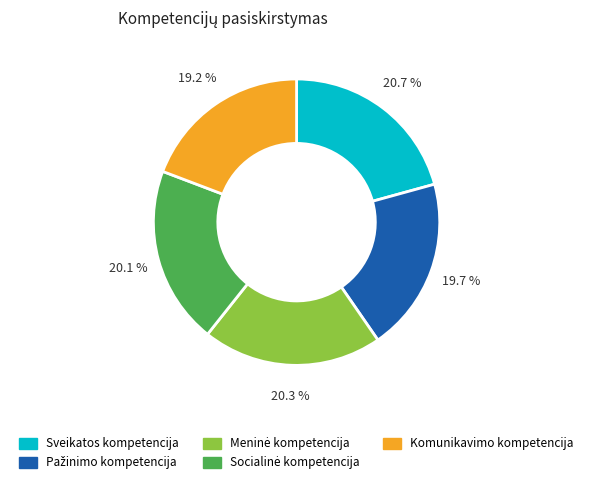

How many segments does this pie chart have?

5